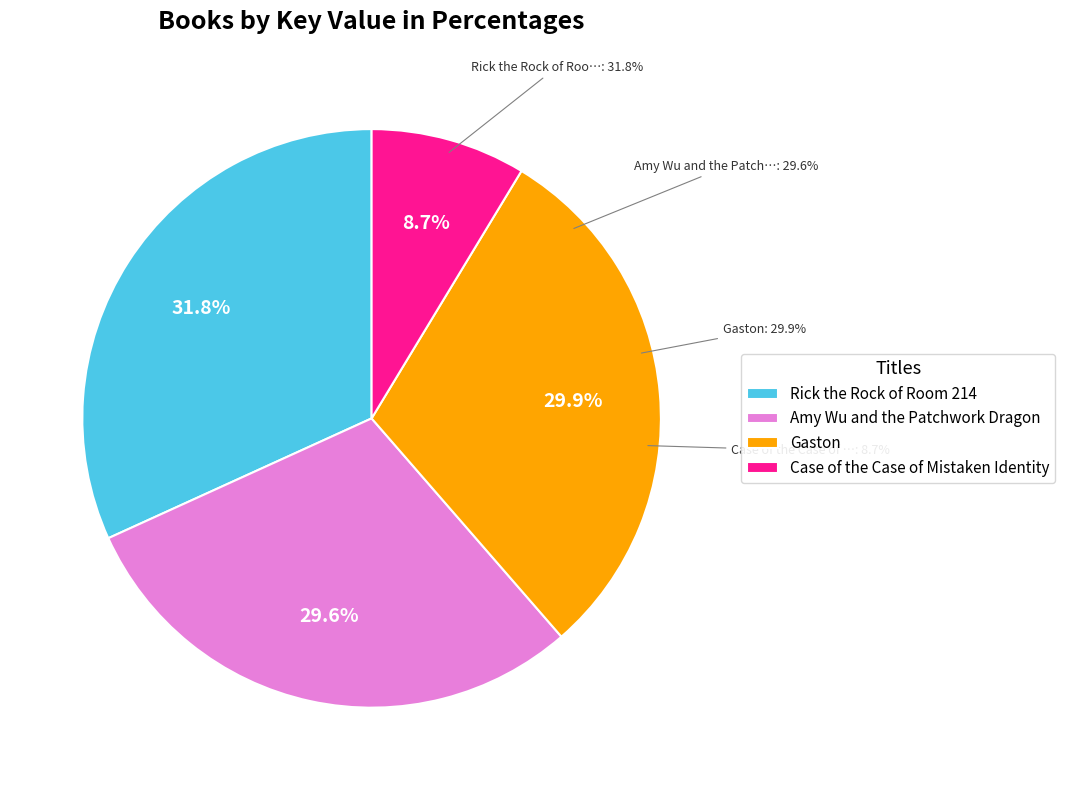

Which category has the smallest portion of the pie?

Case of the Case of Mistaken Identity